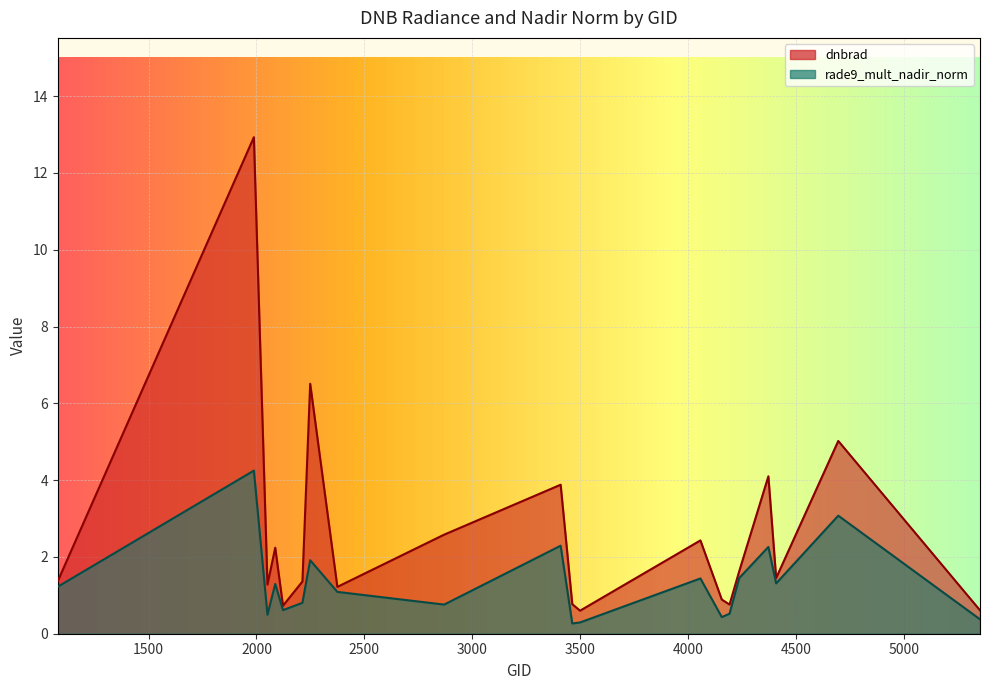

Read the dnbrad value at 3500.

0.6